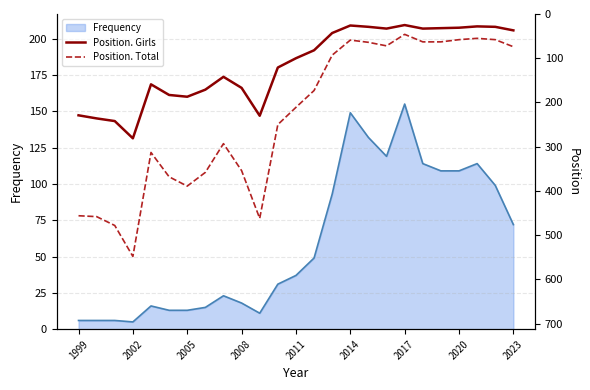

The value of Frequency at 2014 is 149. True or false?

True